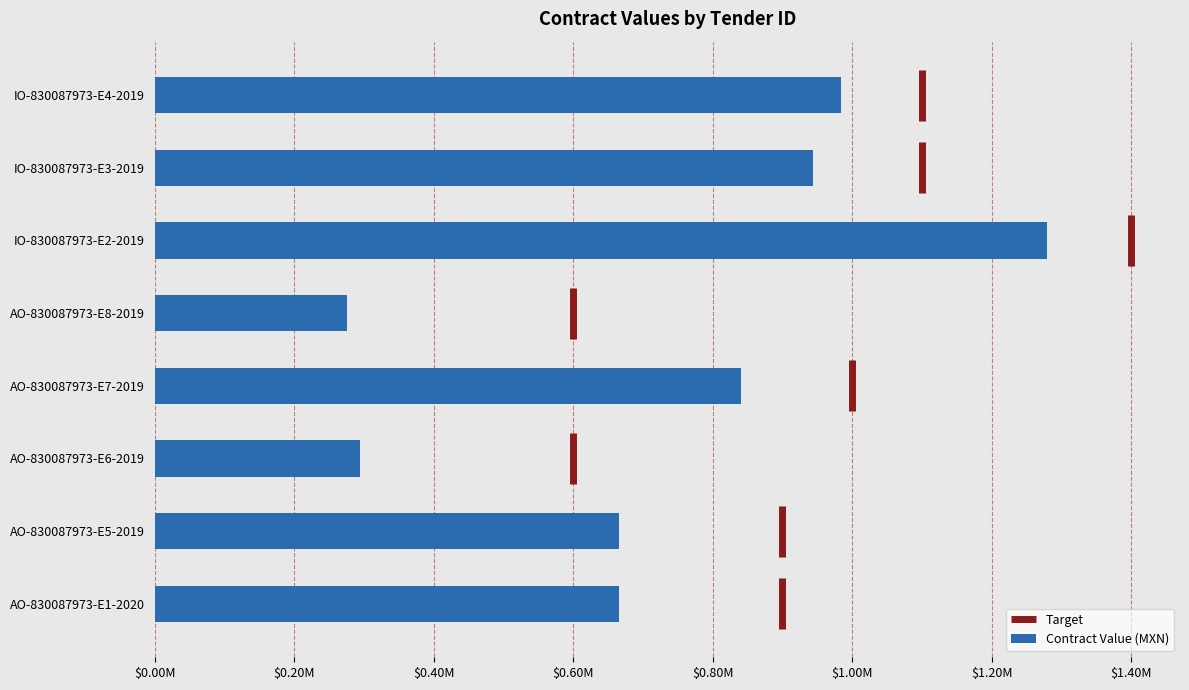

Are the bars horizontal?

Yes